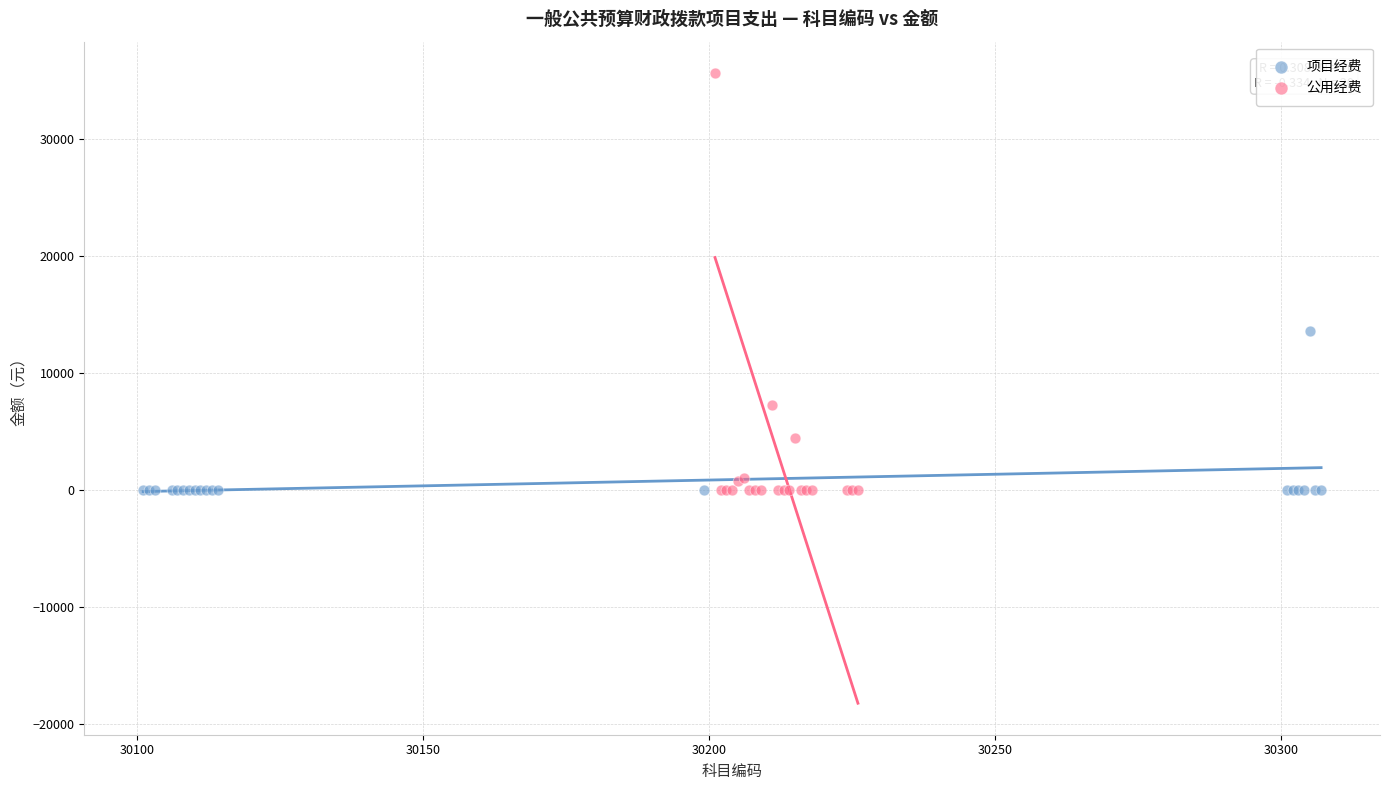

Which series has the largest Y range (max minus min)?

公用经费